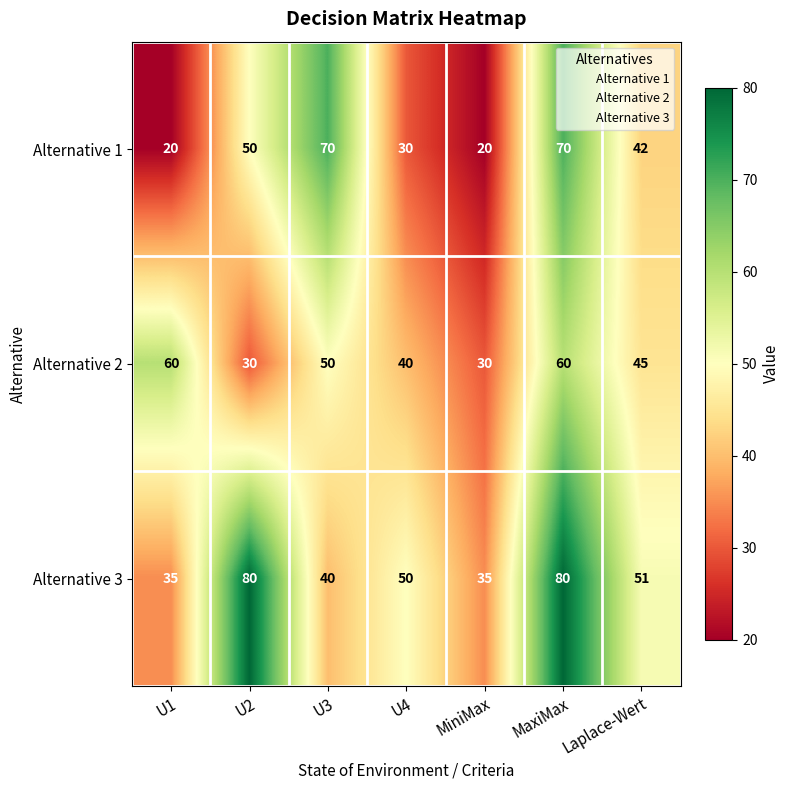

At MiniMax, list the series in order from largest to smallest.

Alternative 3, Alternative 2, Alternative 1